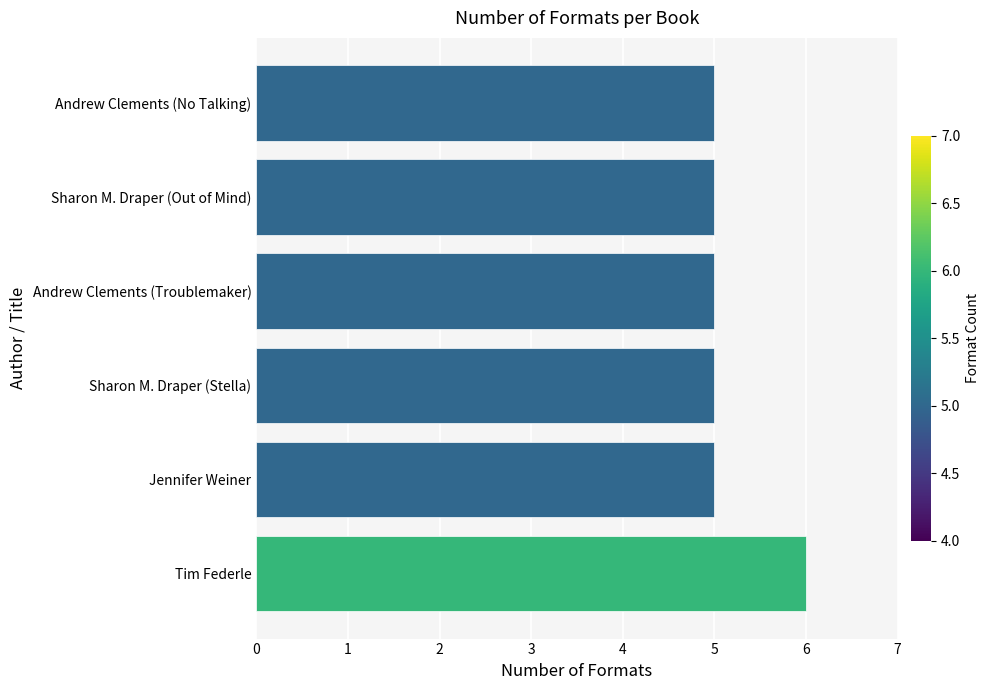

Which category has the highest value across all series?

Tim Federle